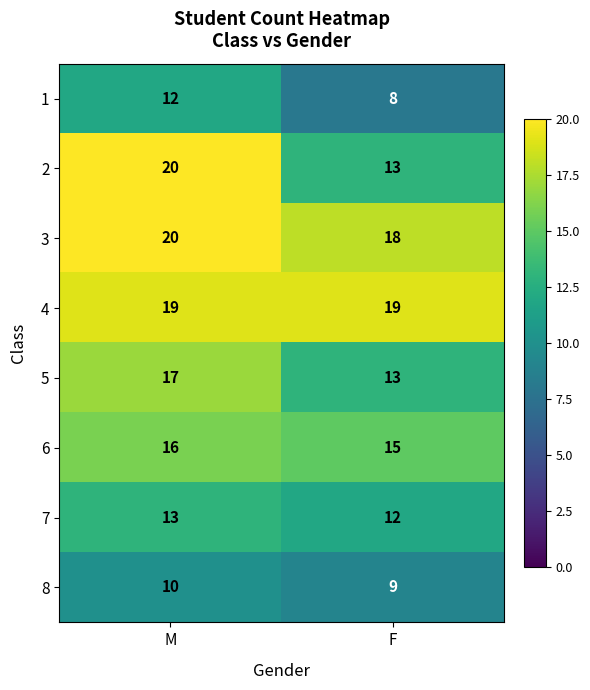

Which category has the highest value across all series?

M